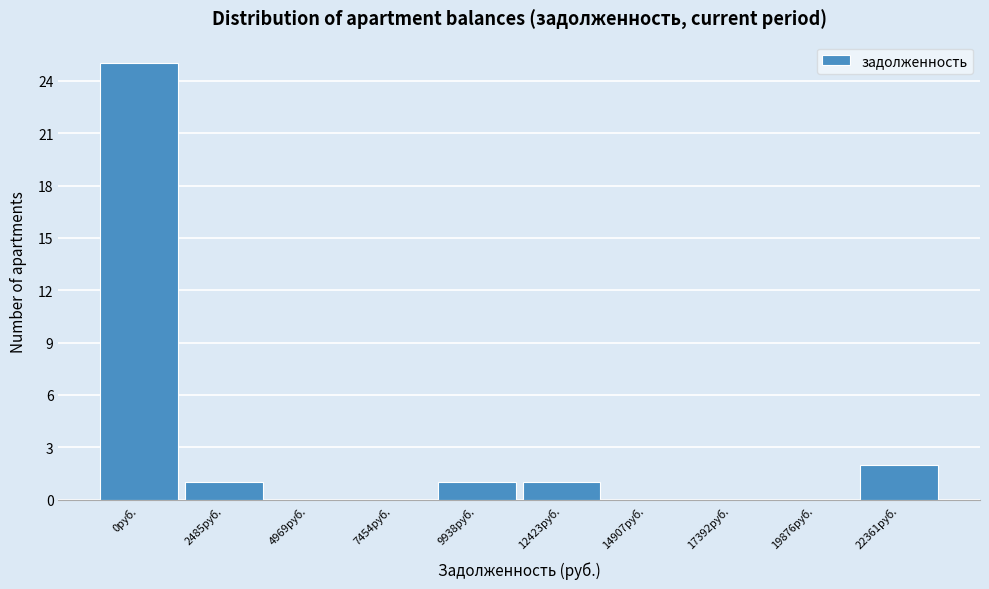

Reading right to left, transcribe all the data shown in this chart.

22361руб.=2	19876руб.=0	17392руб.=0	14907руб.=0	12423руб.=1	9938руб.=1	7454руб.=0	4969руб.=0	2485руб.=1	0руб.=25